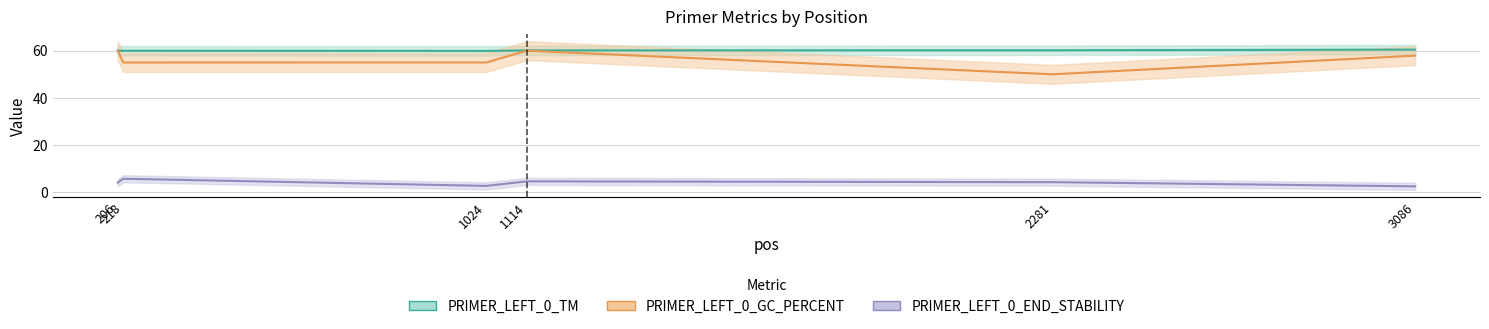

True or false: PRIMER_LEFT_0_TM and PRIMER_LEFT_0_END_STABILITY intersect in this chart.

False